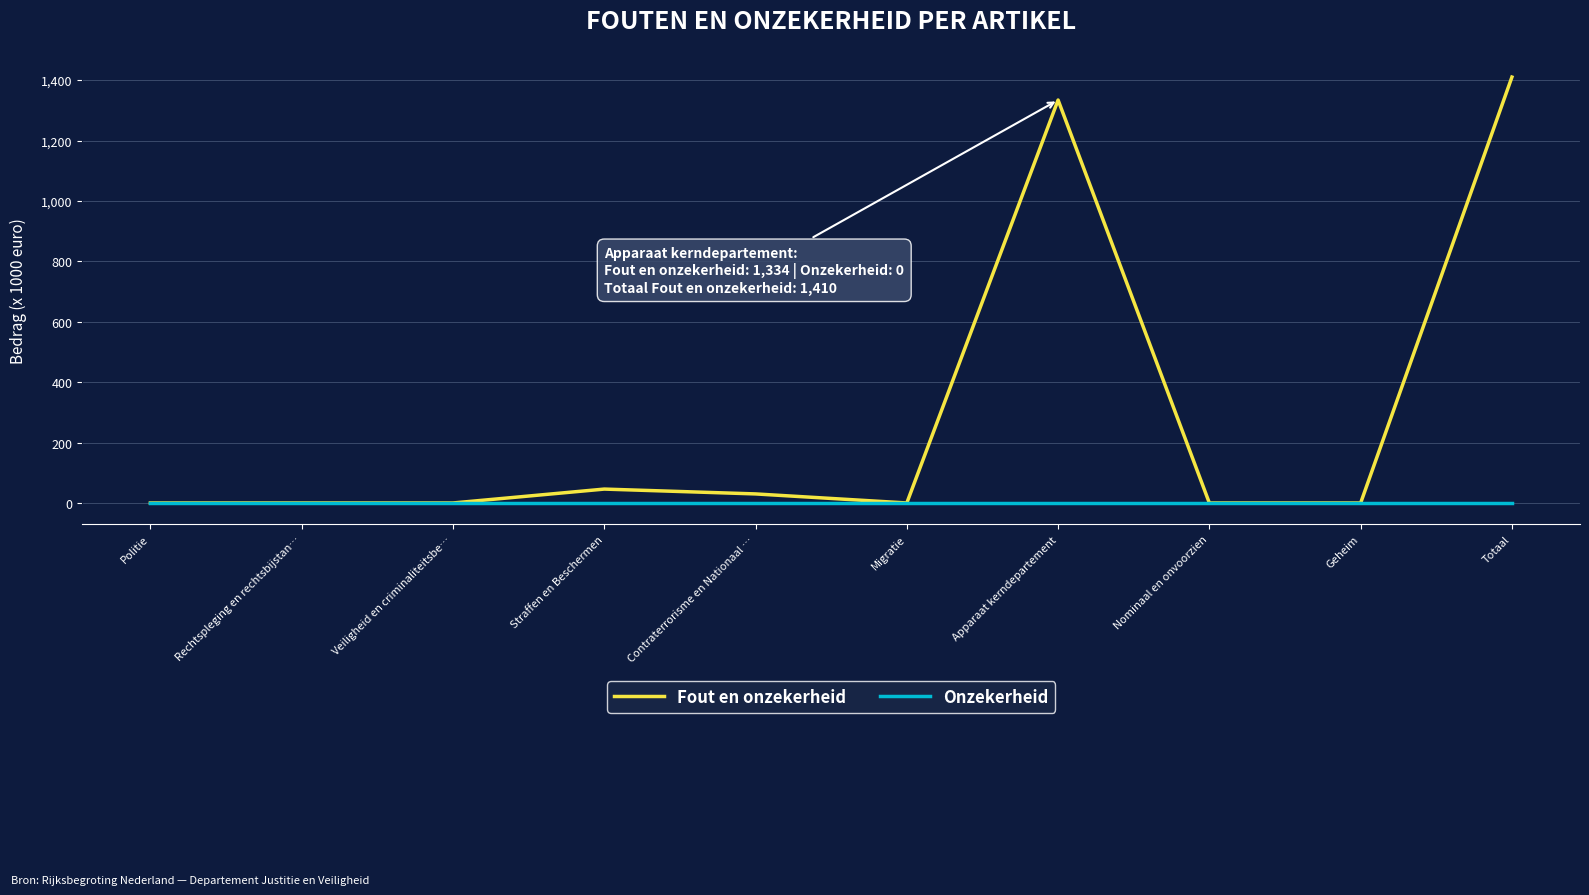

What is the difference between the maximum and minimum values in the Fout en onzekerheid series?

1410